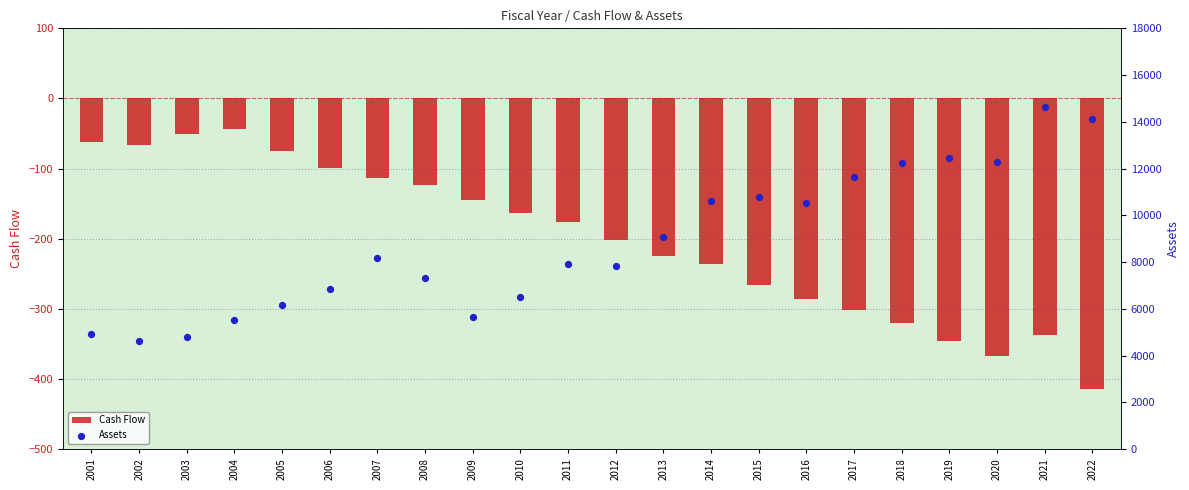

What is the total value across all series at 2017?

11342.6